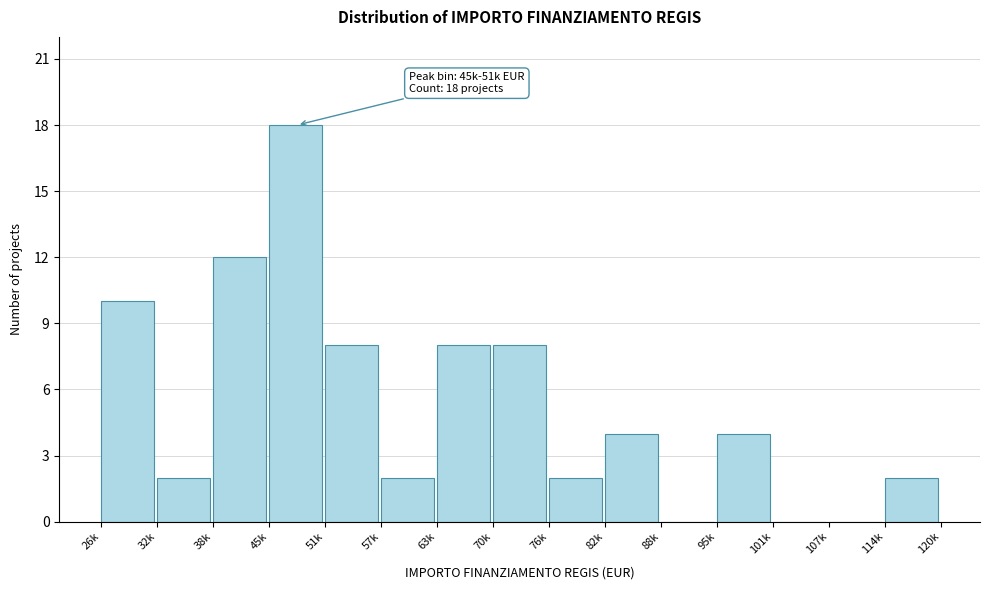

Reading left to right, transcribe all the data shown in this chart.

26k=10	32k=2	38k=12	45k=18	51k=8	57k=2	63k=8	70k=8	76k=2	82k=4	88k=0	95k=4	101k=0	107k=0	114k=2